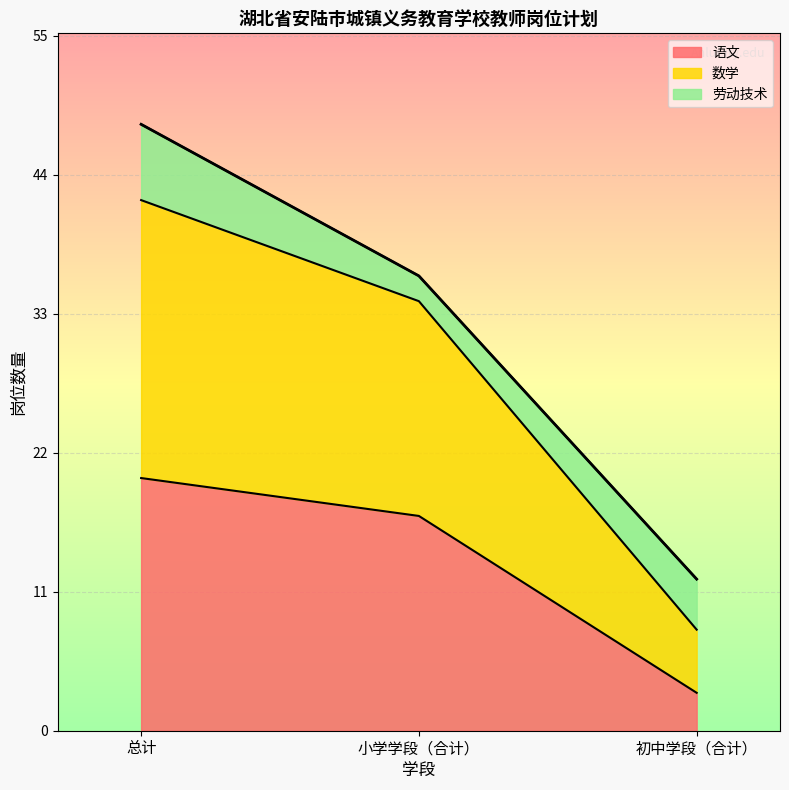

What position from the left is 小学学段（合计）?

2